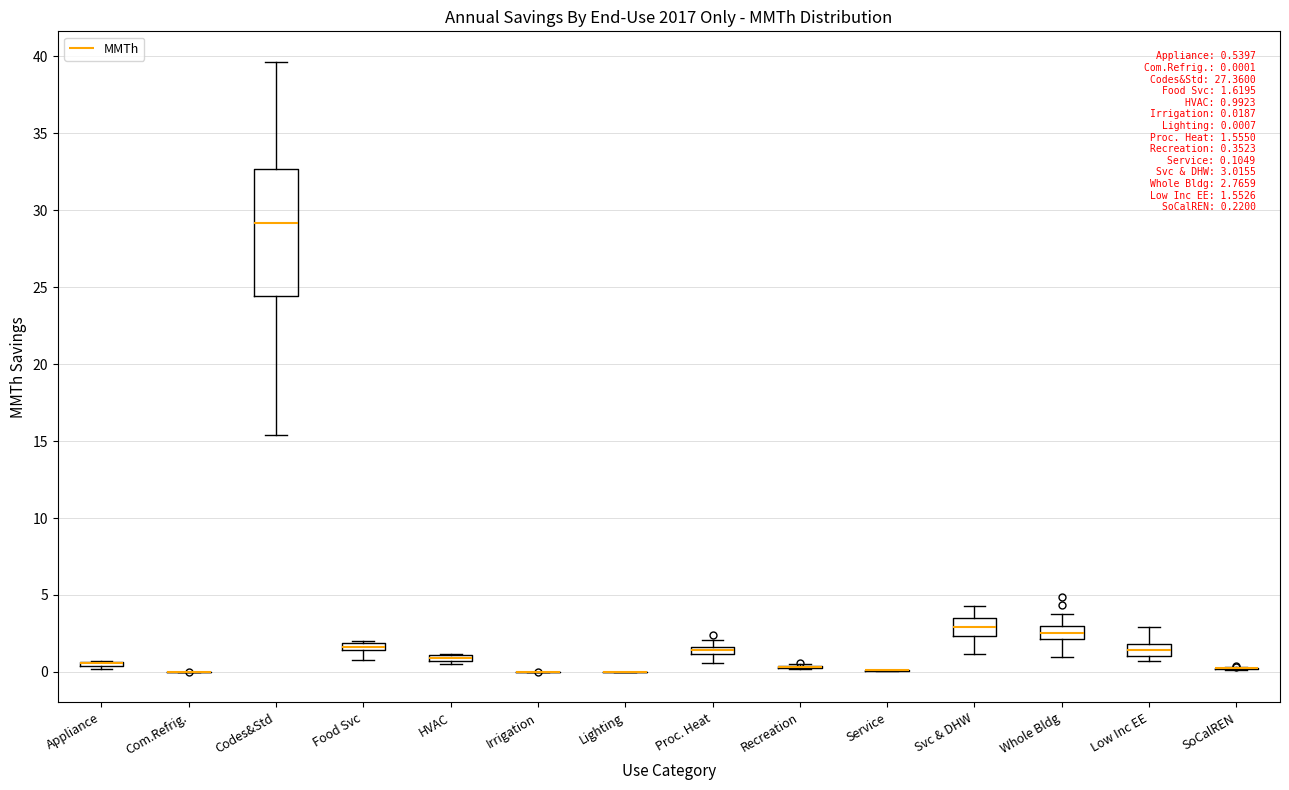

Which box is the tallest, from its lower edge to its upper edge?

Codes&Std